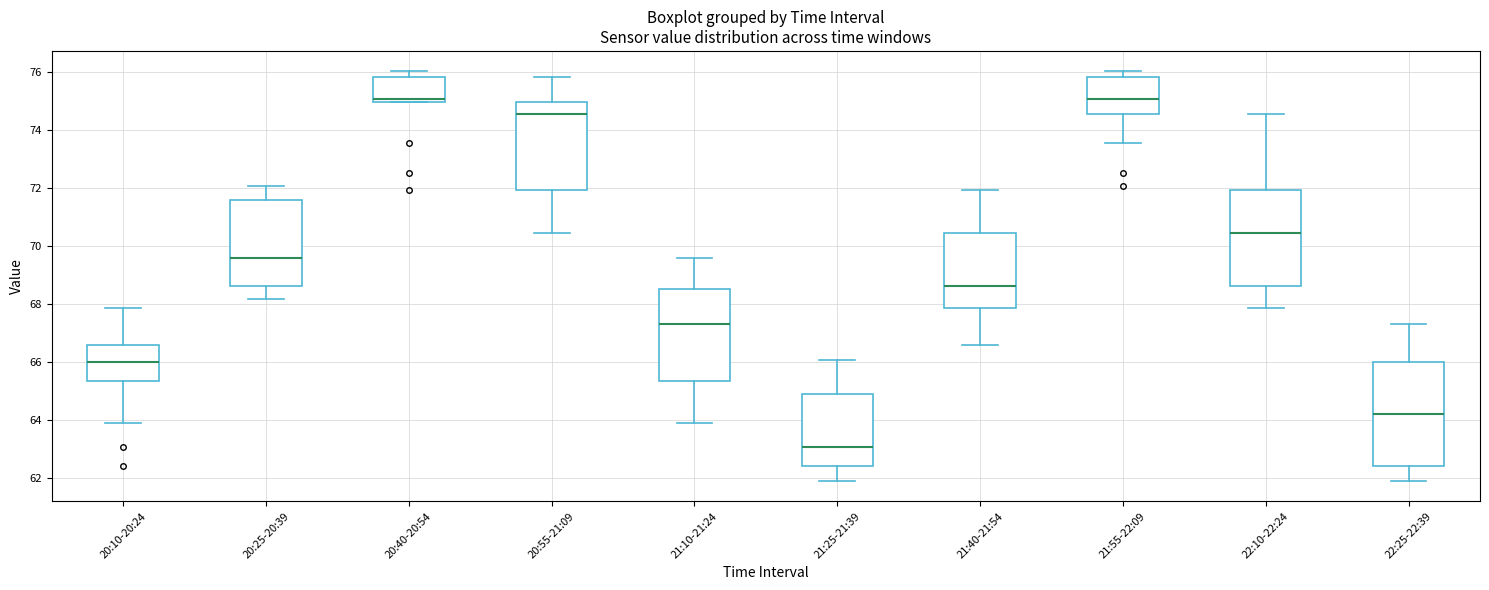

Reading left to right, transcribe this box plot: for each box, give where its median line is, the range the box spans, and where its two whiskers end, as read against the y-axis. The values are not printed on the chart, so give them approximately, as read against the axis.

20:10-20:24: median 66.0, box 65.4 to 66.6, whiskers 63.8 to 67.8
20:25-20:39: median 69.6, box 68.6 to 71.6, whiskers 68.2 to 72.0
20:40-20:54: median 75.0 (just above the box's lower edge), box 75.0 to 75.8, whiskers 75.0 to 76.0
20:55-21:09: median 74.6, box 72.0 to 75.0, whiskers 70.4 to 75.8
21:10-21:24: median 67.2, box 65.4 to 68.6, whiskers 63.8 to 69.6
21:25-21:39: median 63.0, box 62.4 to 64.8, whiskers 61.8 to 66.0
21:40-21:54: median 68.6, box 67.8 to 70.4, whiskers 66.6 to 72.0
21:55-22:09: median 75.0, box 74.6 to 75.8, whiskers 73.6 to 76.0
22:10-22:24: median 70.4, box 68.6 to 72.0, whiskers 67.8 to 74.6
22:25-22:39: median 64.2, box 62.4 to 66.0, whiskers 61.8 to 67.2